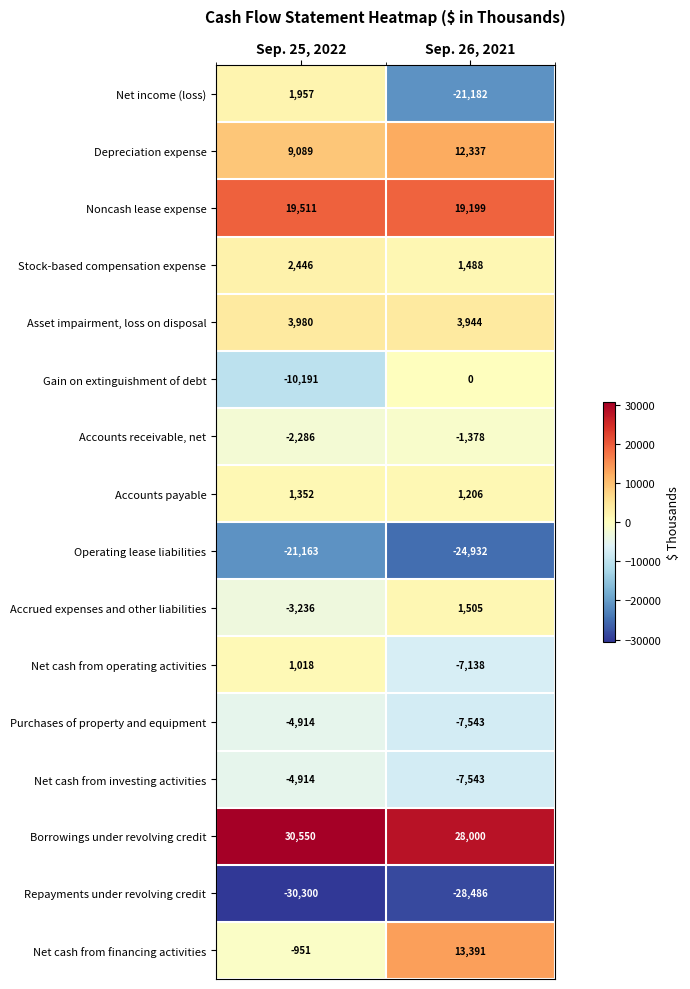

Where is Net income (loss) nearest to the value -9612?

Sep. 25, 2022